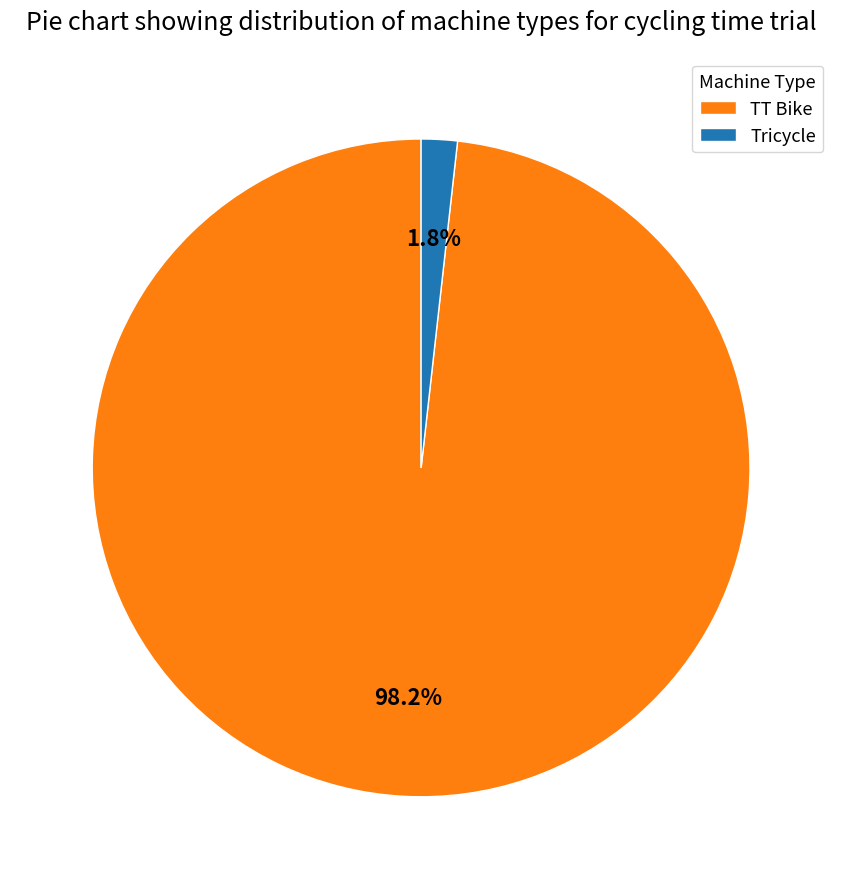

Which slice is the largest?

TT Bike